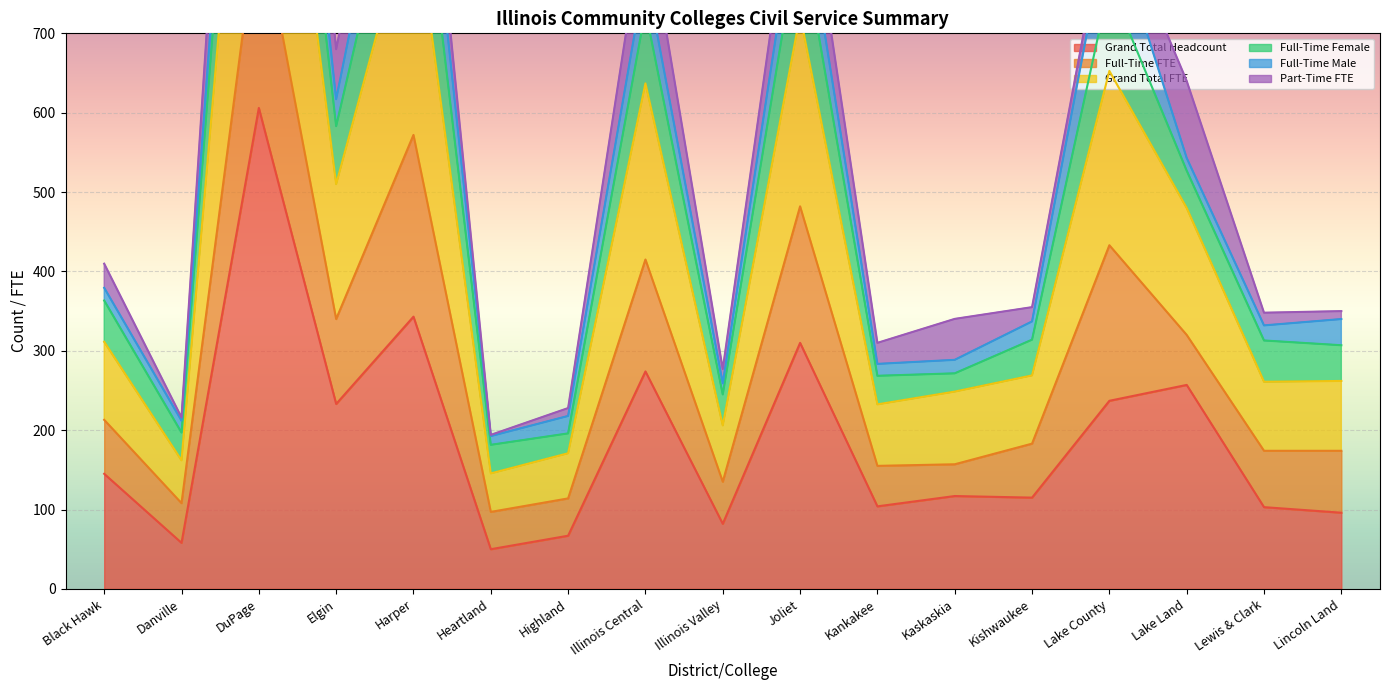

True or false: Full-Time Female and Grand Total FTE cross at least once.

False